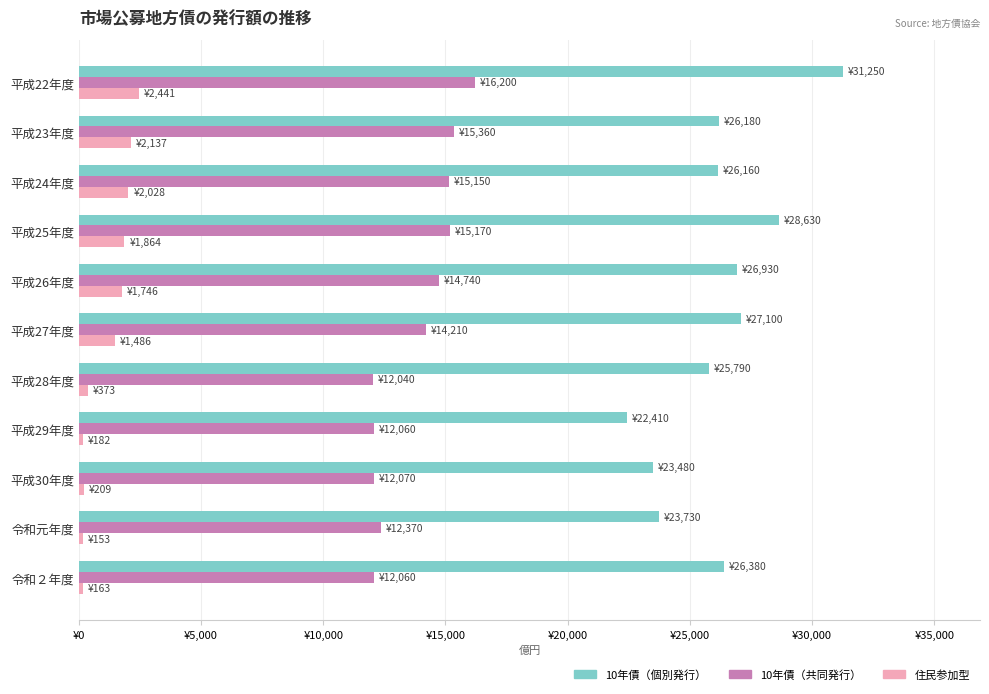

Which series has the widest spread of values?

10年債（個別発行）